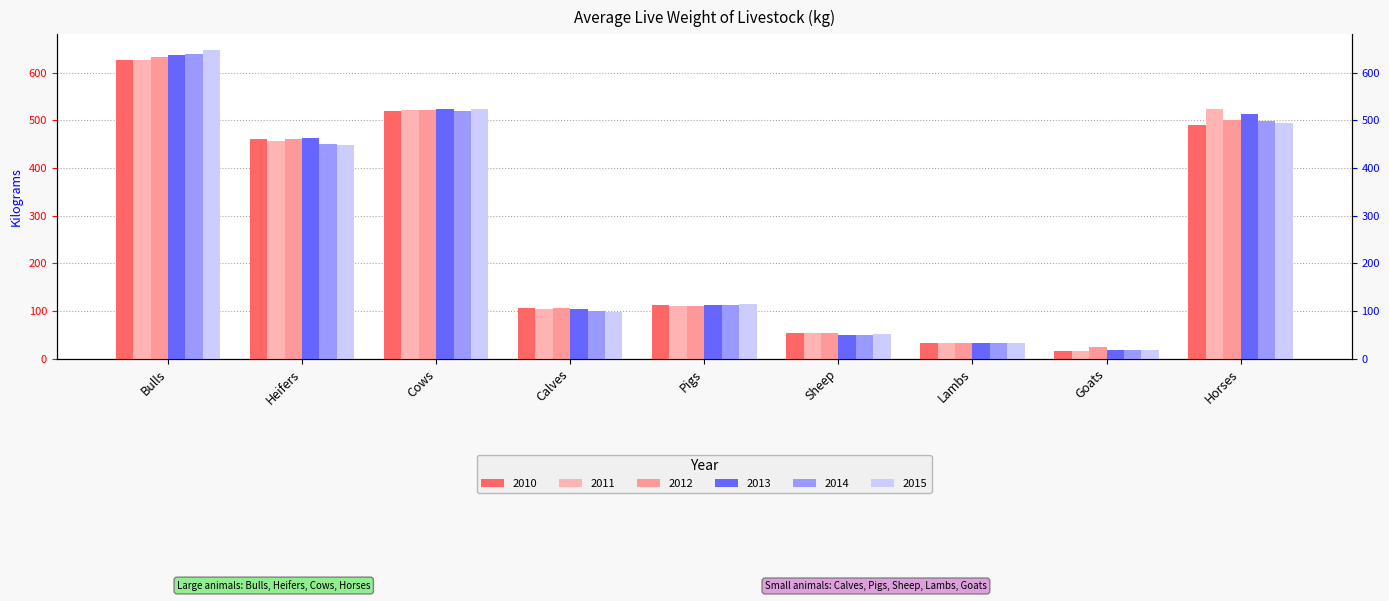

How many values in the 2011 series exceed 111?

5